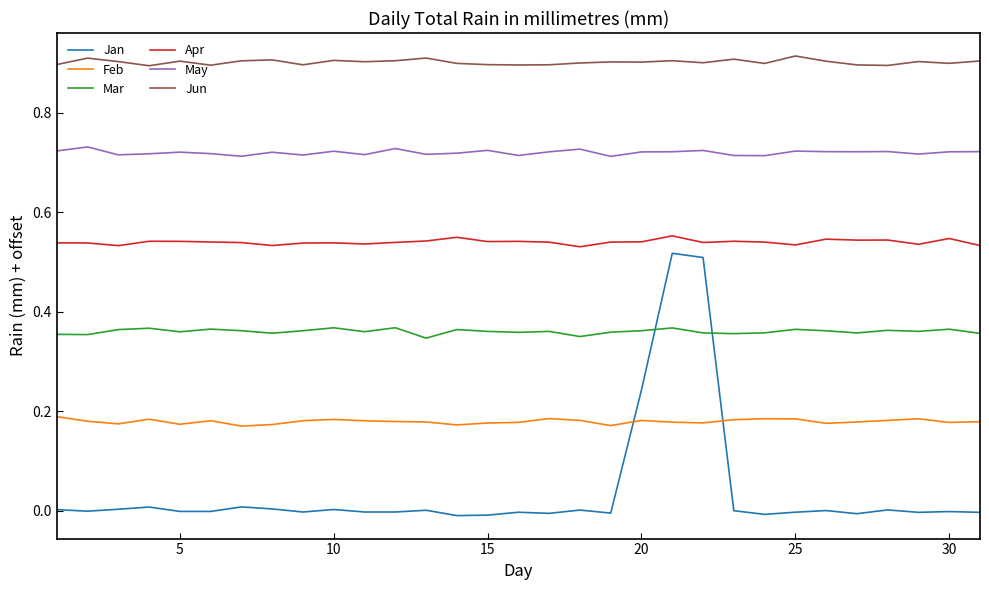

List the series in order of their overall mean, lowest first.

Jan, Feb, Mar, Apr, May, Jun